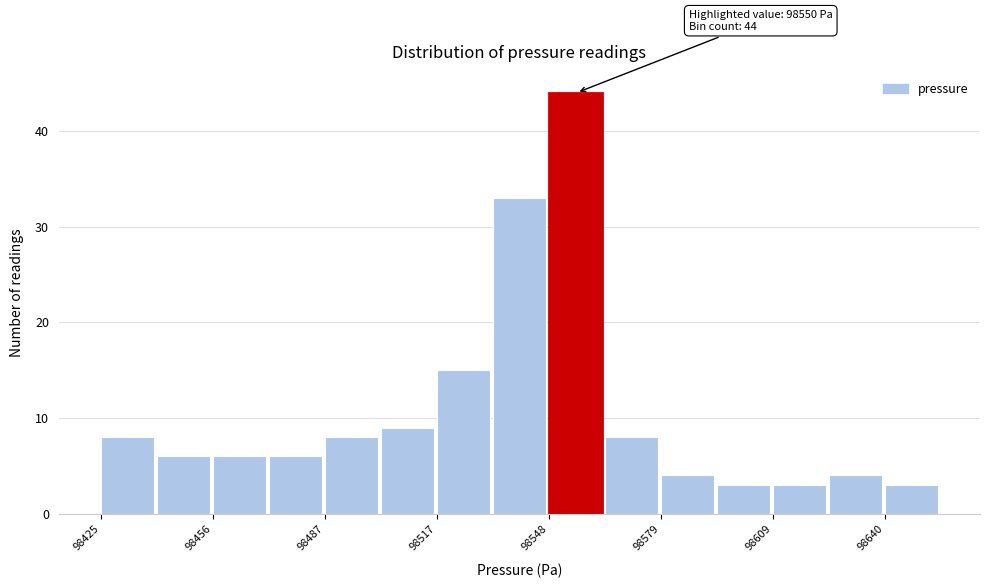

Around what value on the x-axis is the tallest bar? Give the approximate position of its centre, as read against the axis.

98555